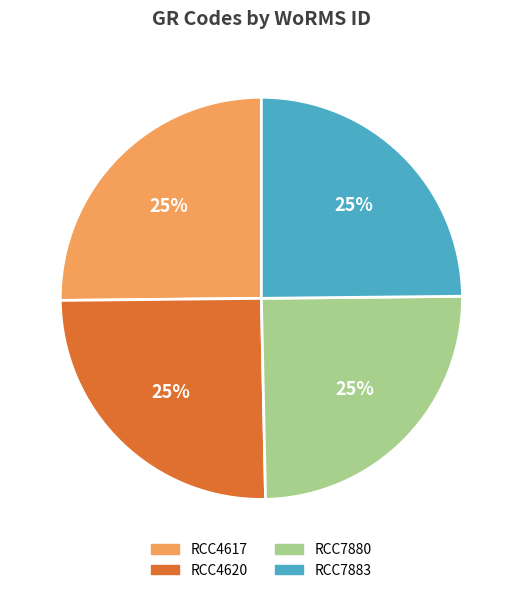

To the nearest percent, what percentage of the pie is RCC7880?

25%